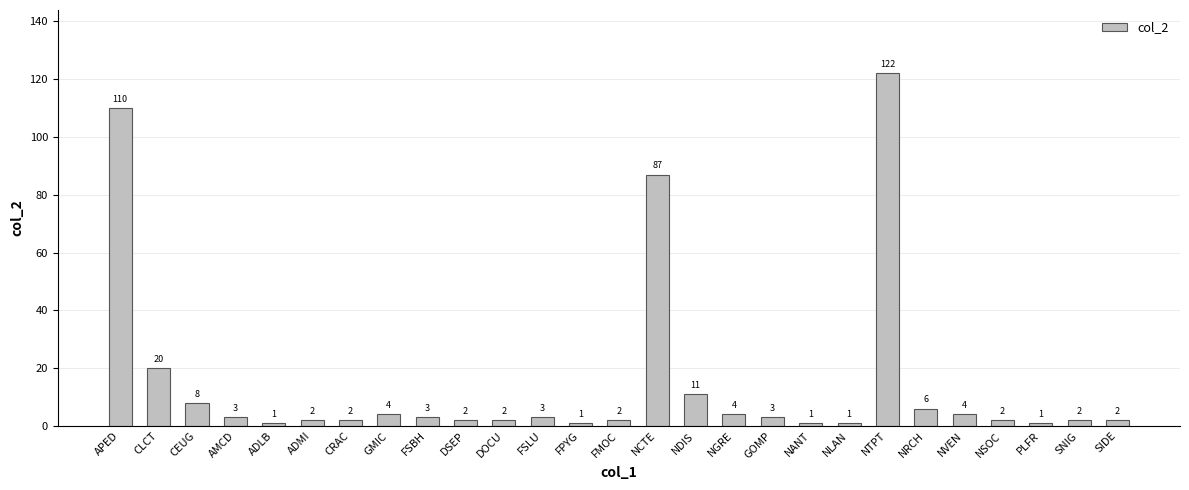

What is the label of the 17th bar from the right?

DOCU